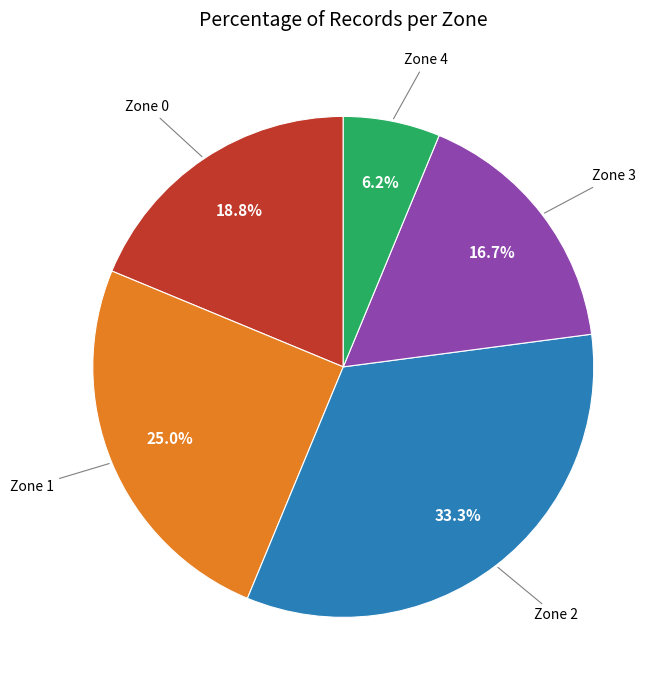

Is there a majority slice in this chart?

No